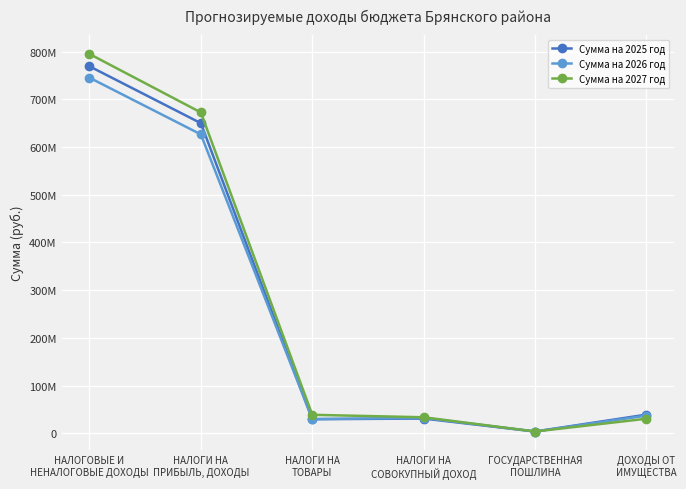

Is the value of Сумма на 2026 год at ГОСУДАРСТВЕННАЯ
ПОШЛИНА greater than the value of Сумма на 2027 год at ДОХОДЫ ОТ
ИМУЩЕСТВА?

No